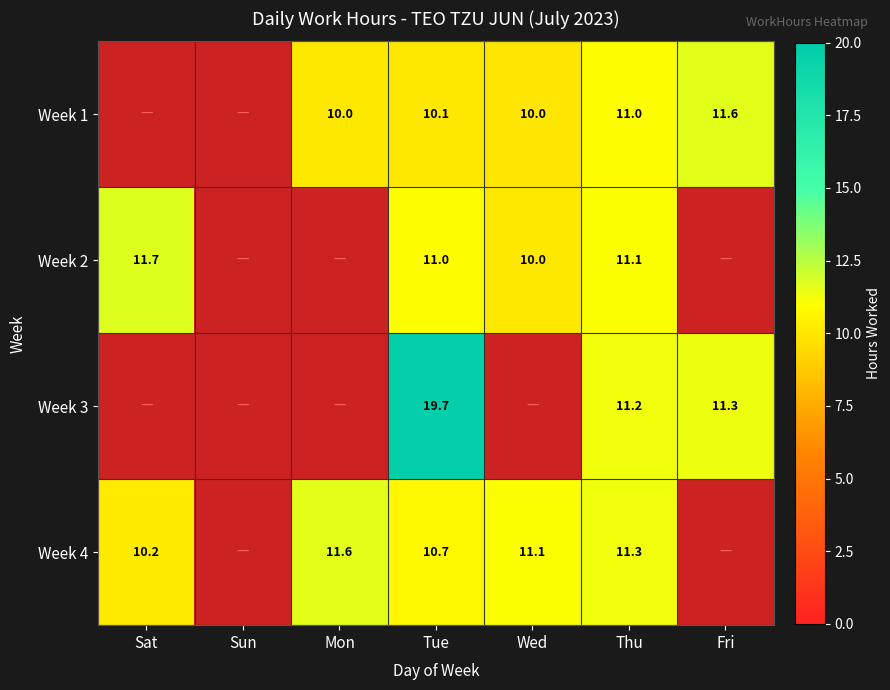

The value of Week 4 at Tue is 2.9. True or false?

False